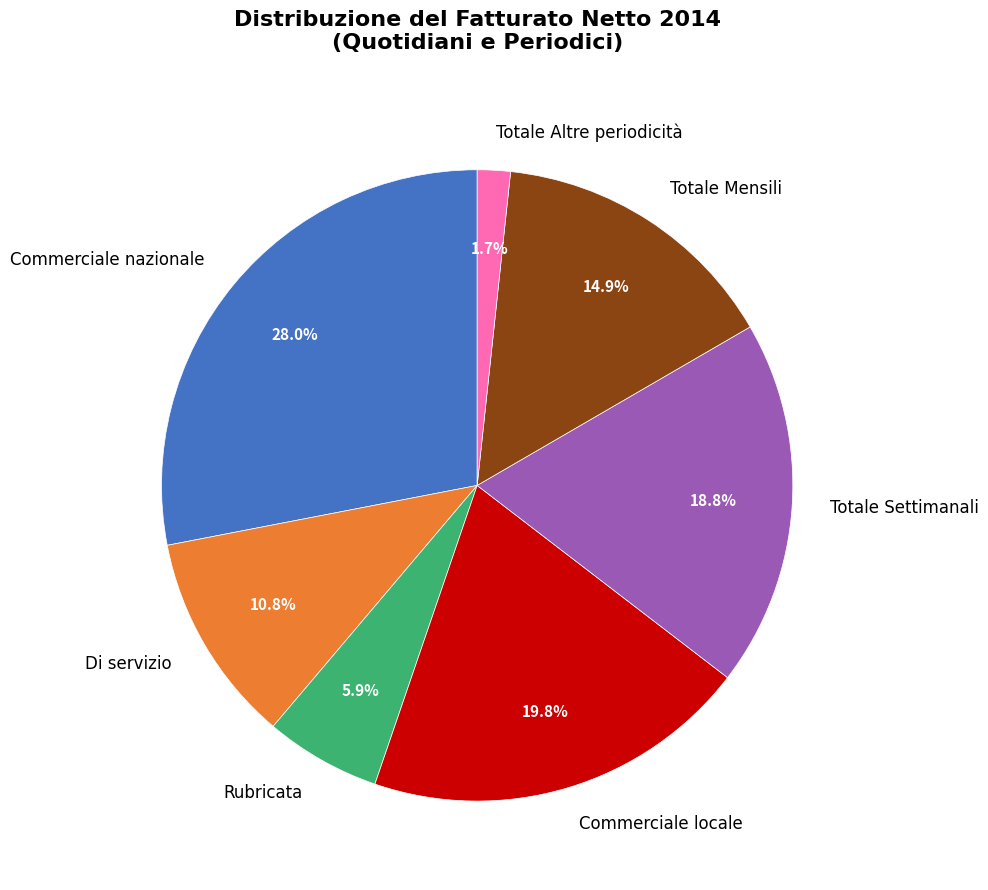

Rank the categories by value from lowest to highest.

Totale Altre periodicità, Rubricata, Di servizio, Totale Mensili, Totale Settimanali, Commerciale locale, Commerciale nazionale